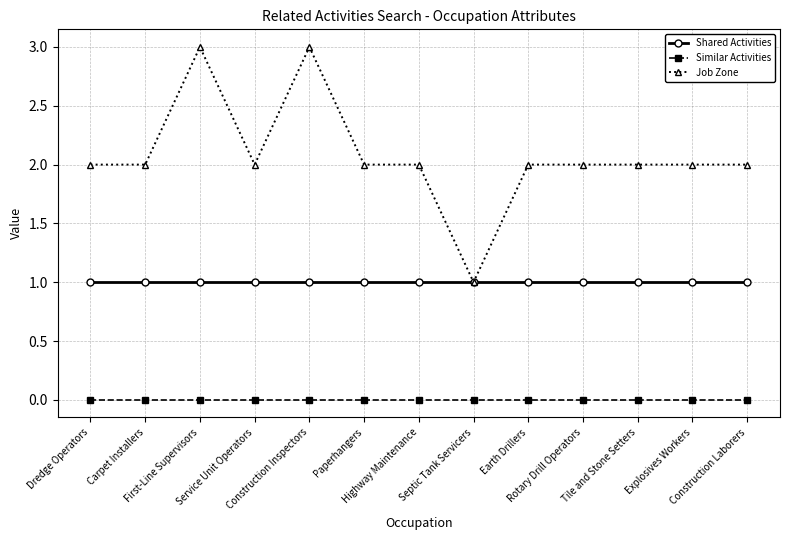

Which series has the largest total across all categories?

Job Zone